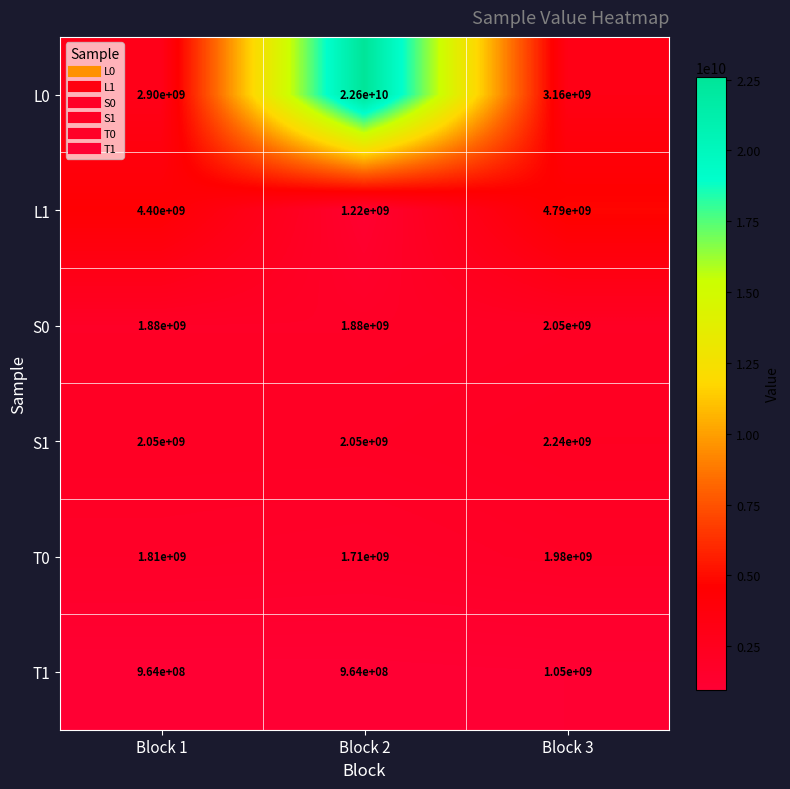

Reading left to right, extract all data points from this chart.

L0: Block 1=2900000000	Block 2=22600000000	Block 3=3160000000
L1: Block 1=4400000000	Block 2=1220000000	Block 3=4790000000
S0: Block 1=1880000000	Block 2=1880000000	Block 3=2050000000
S1: Block 1=2050000000	Block 2=2050000000	Block 3=2240000000
T0: Block 1=1810000000	Block 2=1710000000	Block 3=1980000000
T1: Block 1=964000000	Block 2=964000000	Block 3=1050000000